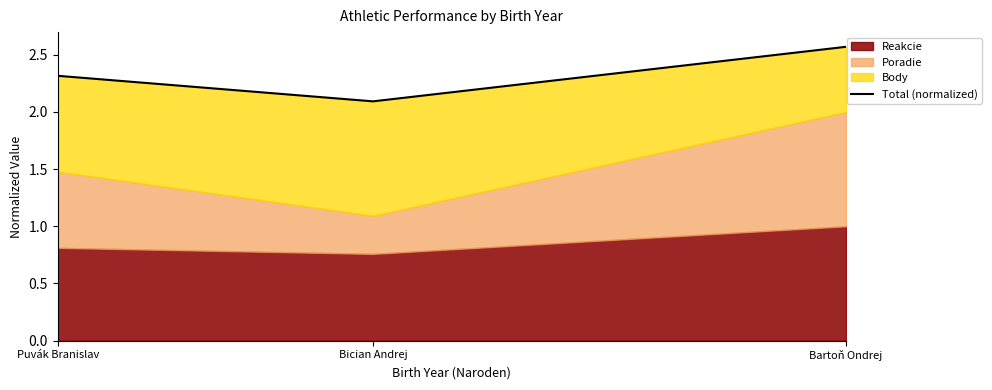

What is the smallest value displayed?

2.1